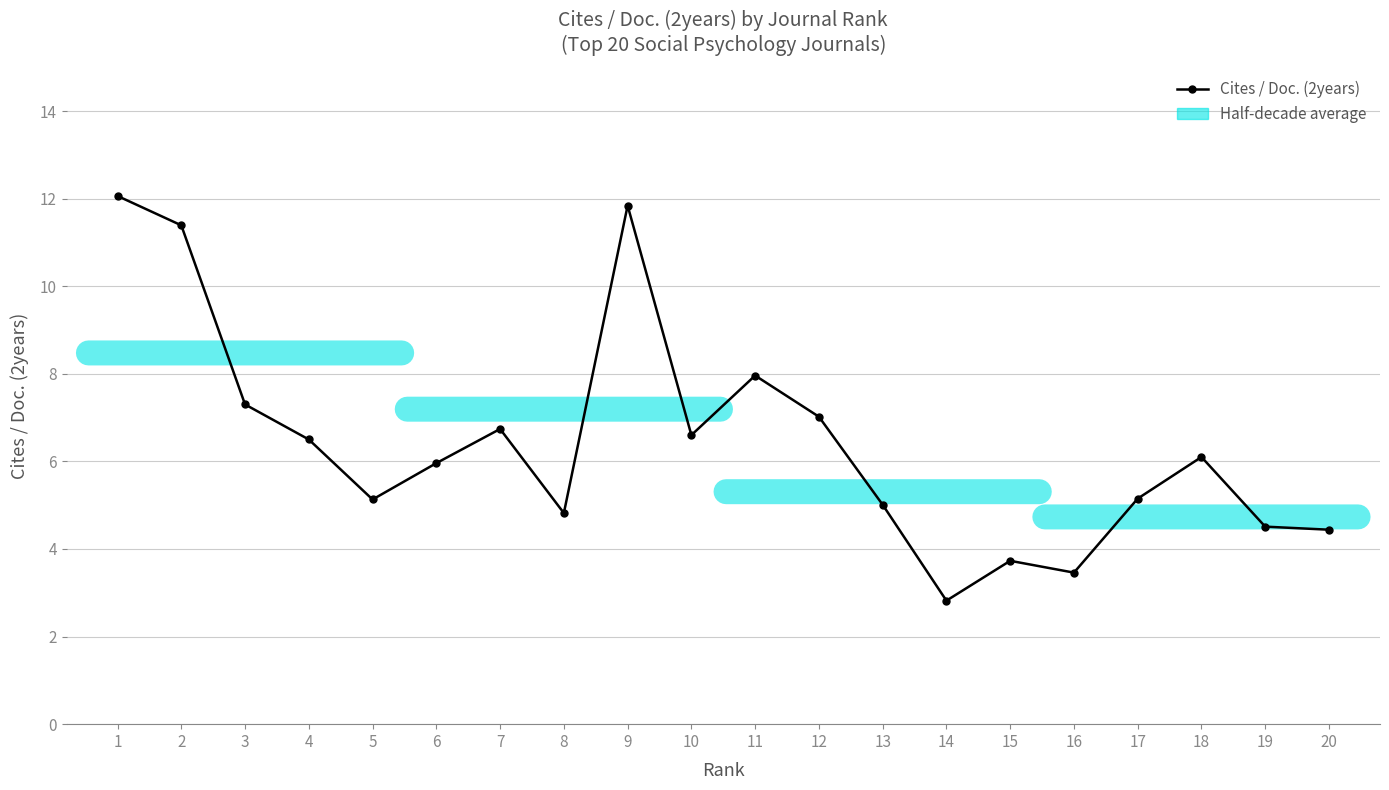

Which has a higher value, 9 or 10?

9